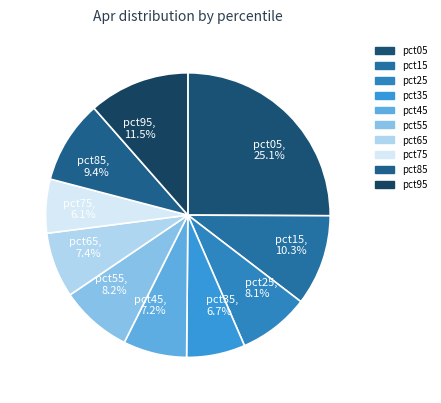

What percentage is the pct55 slice, to the nearest percent?

8%